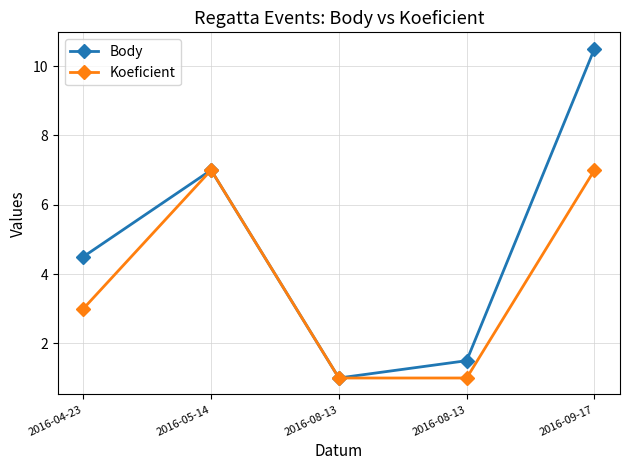

How many values in the Body series are below 4?

2